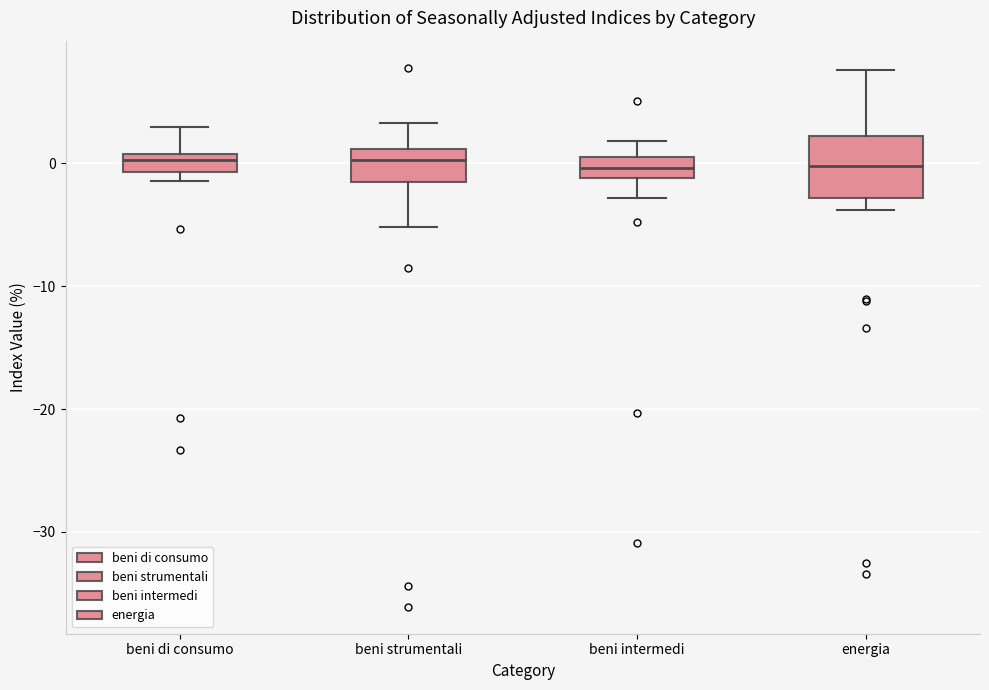

Where is the upper edge of the box for beni di consumo on the y-axis? The values are not printed on the chart, so give them approximately, as read against the axis.

1